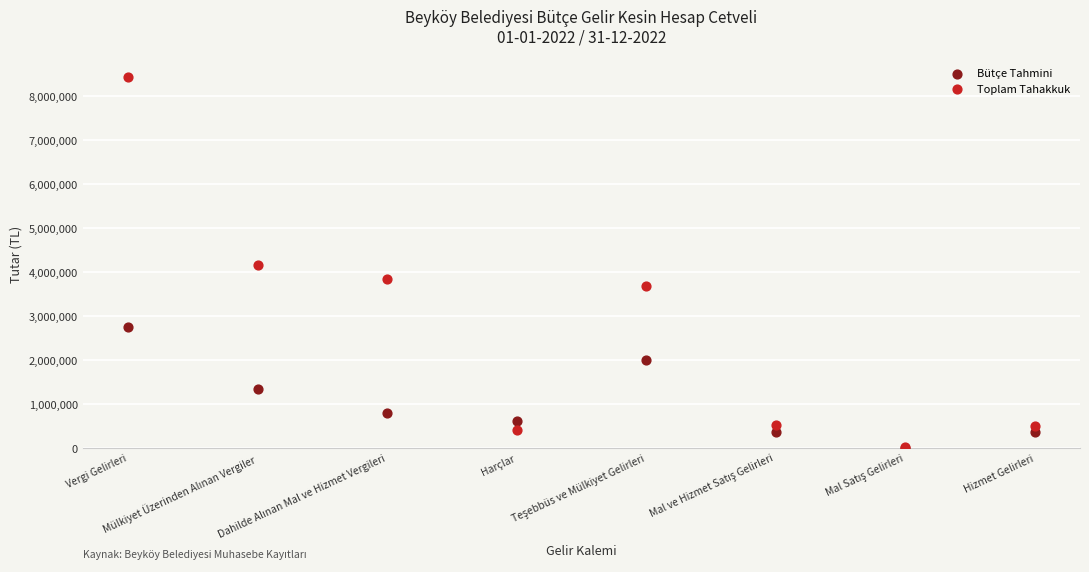

Which series reaches the maximum Y coordinate?

Toplam Tahakkuk